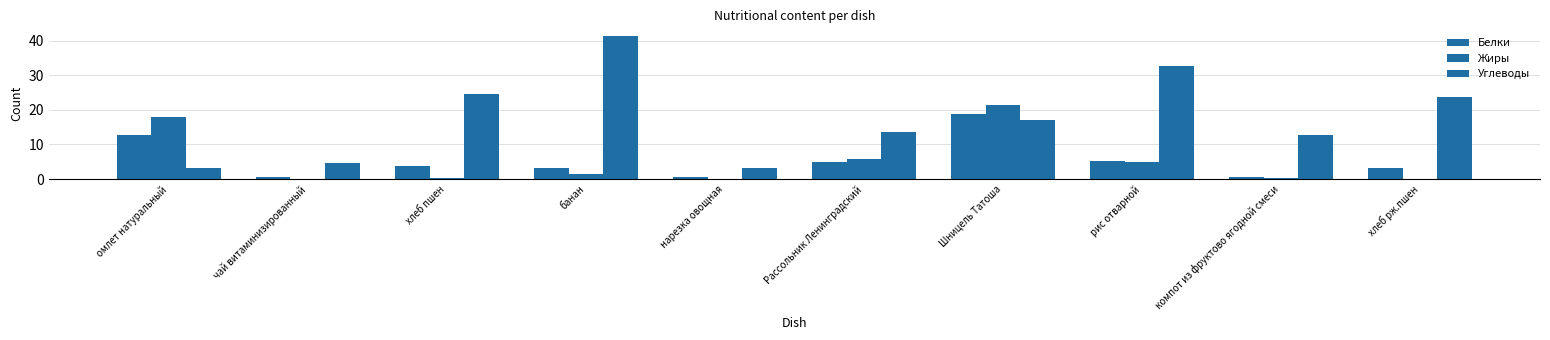

Are the bars grouped side by side (vs. stacked)?

Yes